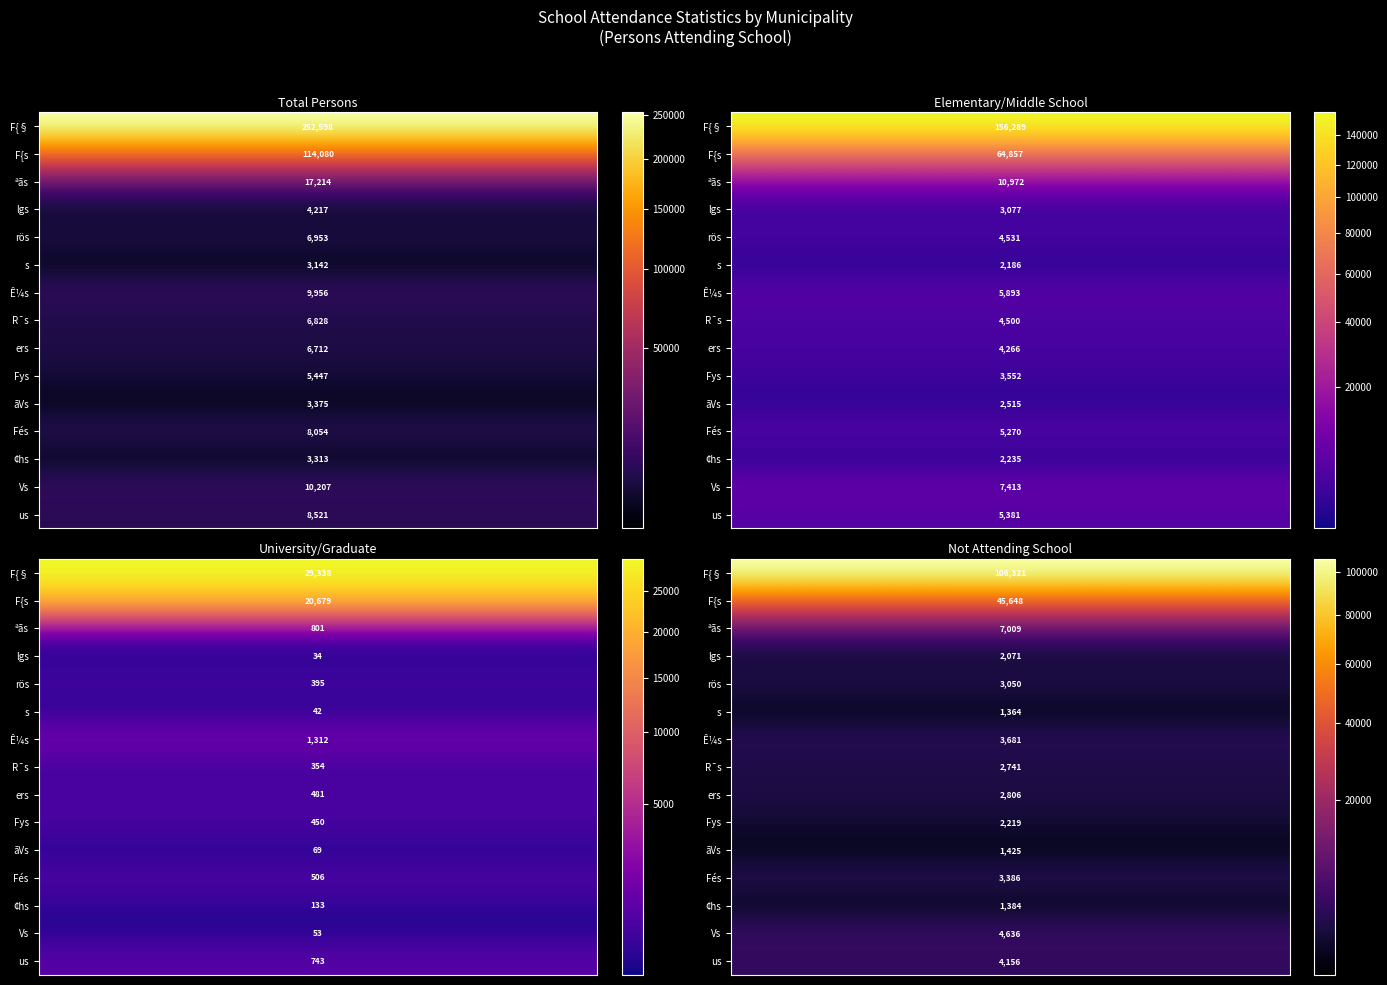

How many values in the g series are below 293?

6